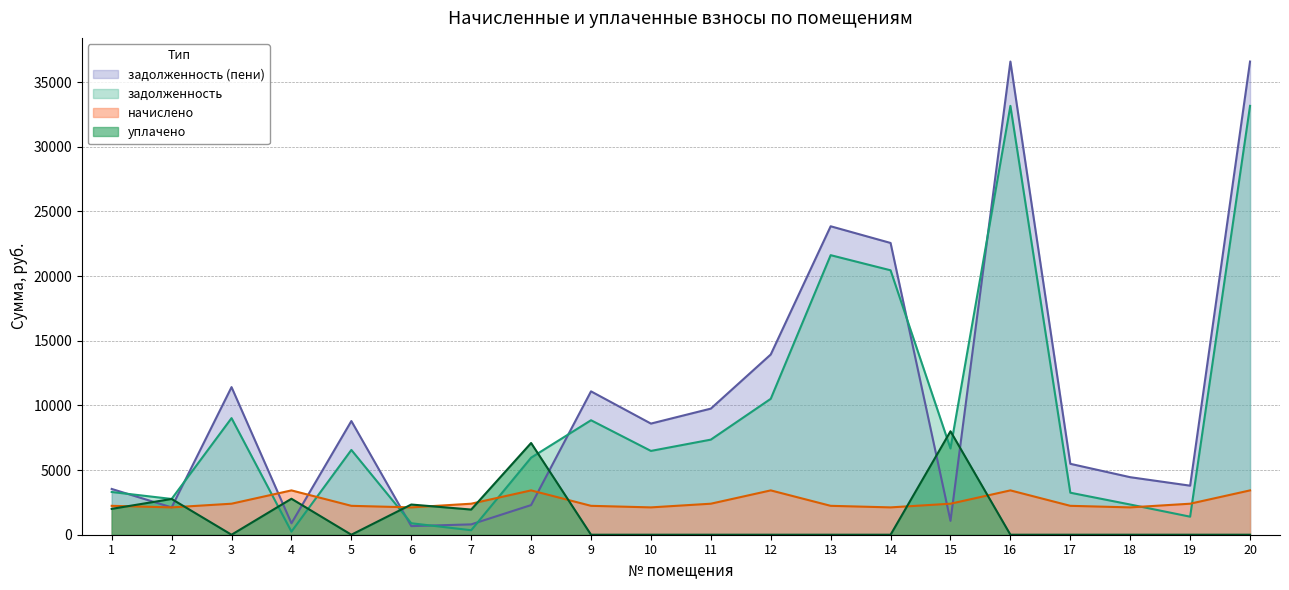

At which category does начислено reach its first local peak?

4